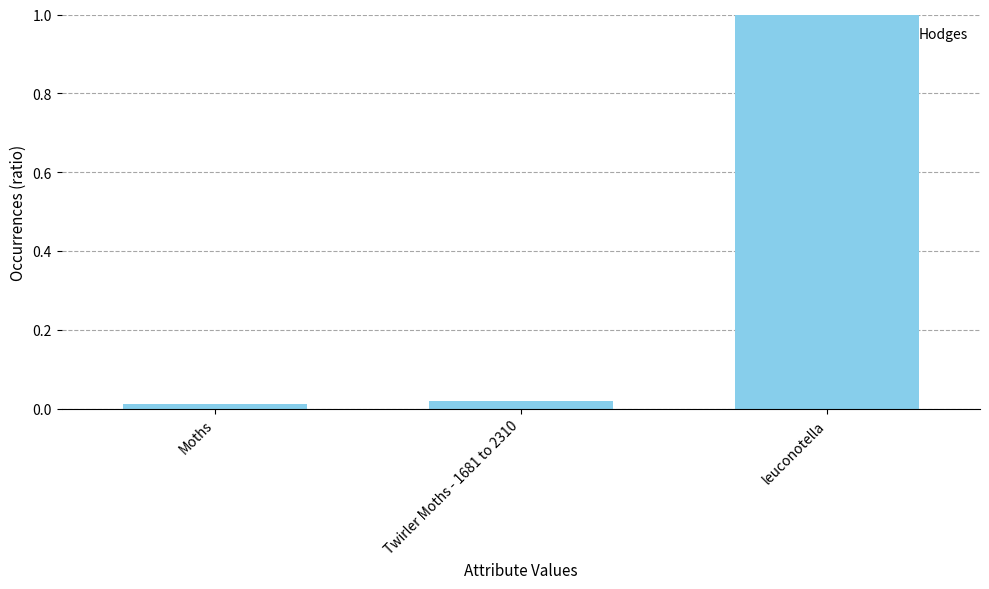

What is the average value?

0.3